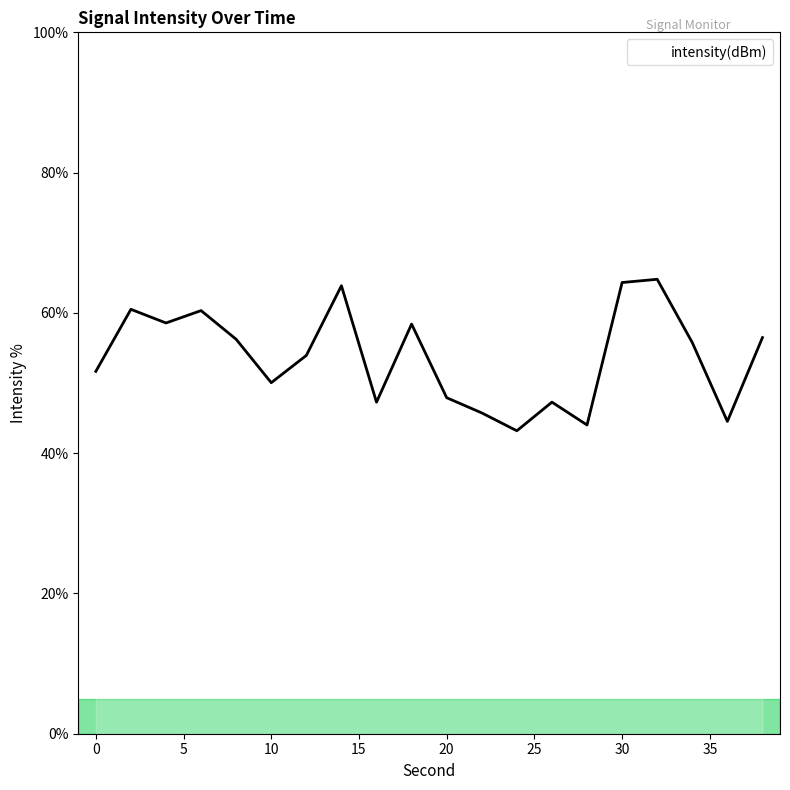

What is the smallest value displayed?

43.2